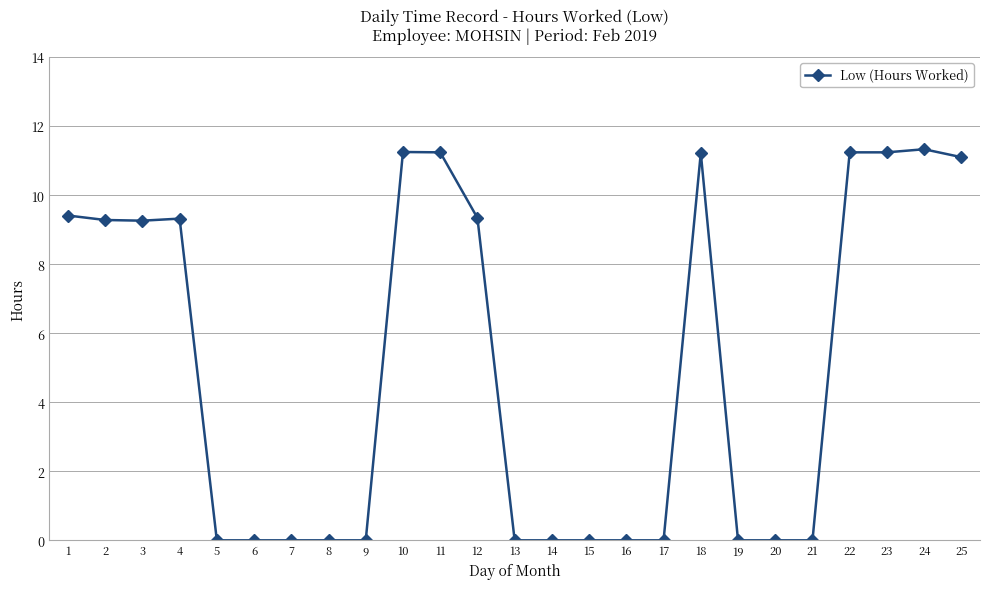

What is the maximum value shown in the chart?

11.3